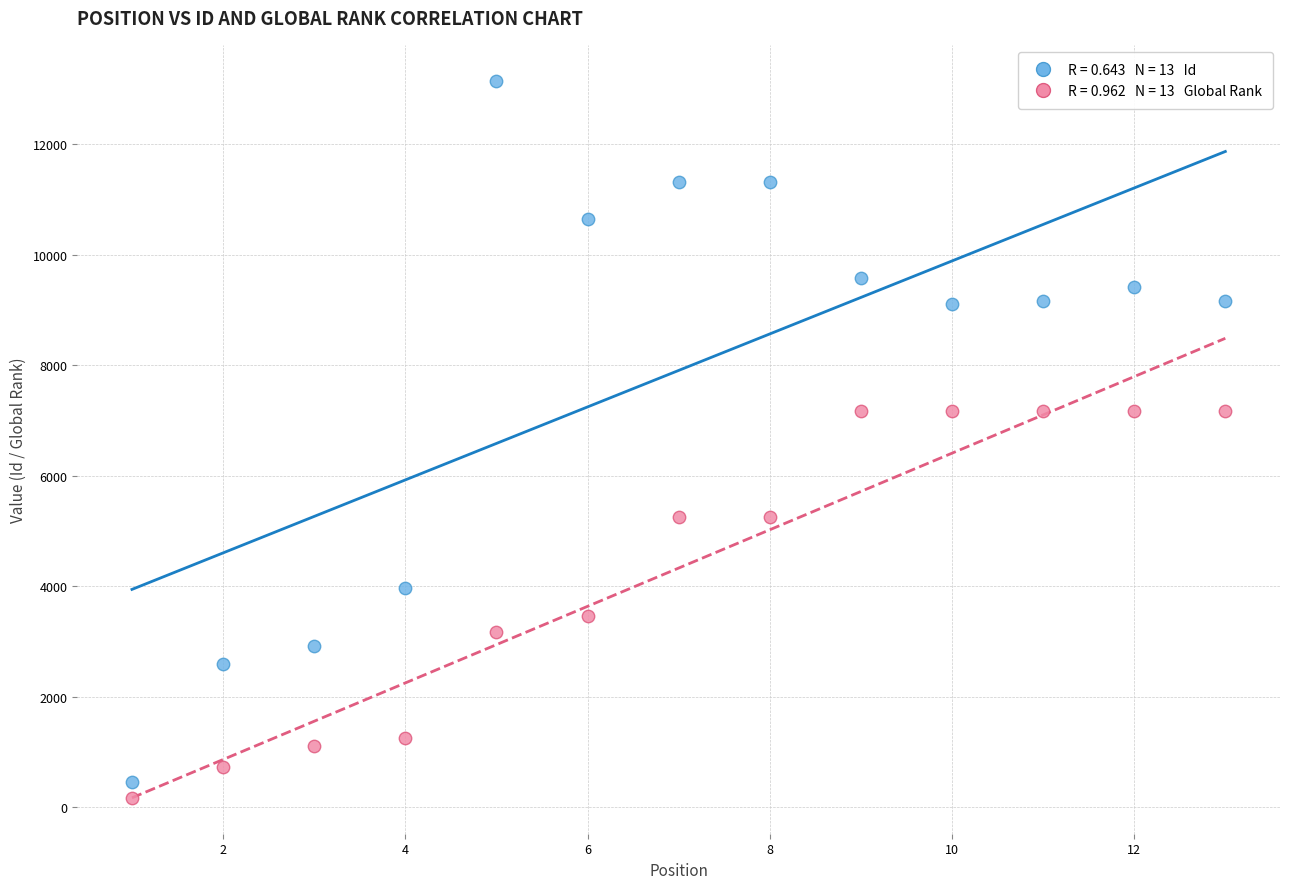

Across all data points, what is the range of X values (max minus min)?

12